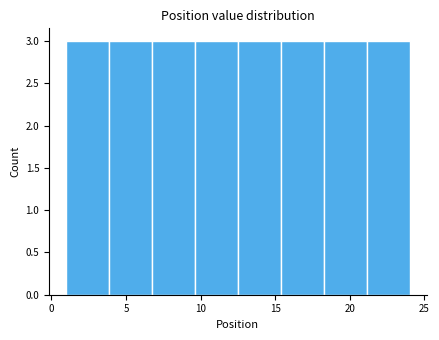

Reading left to right, list every bar in this chart as the range it spans on the x-axis followed by its height. Neither the bar edges nor the heights are printed on the chart, so give them approximately, as read against the axes.

1.0 to 4.0: 3
4.0 to 7.0: 3
7.0 to 9.5: 3
9.5 to 12.5: 3
12.5 to 15.5: 3
15.5 to 18.5: 3
18.5 to 21.0: 3
21.0 to 24.0: 3